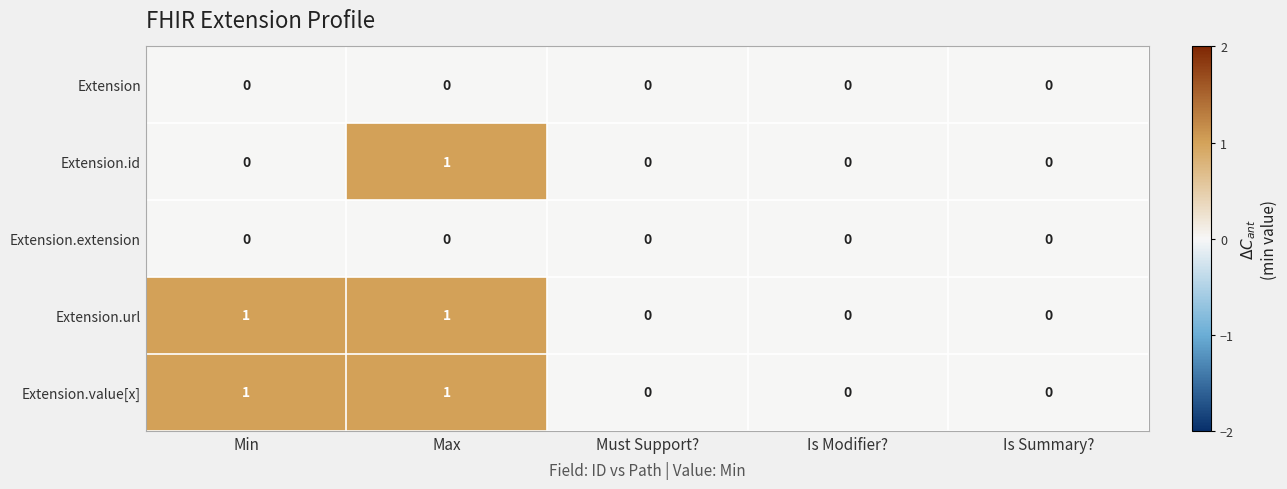

Is the value of Extension.value[x] at Max greater than the value of Extension at Is Modifier??

Yes